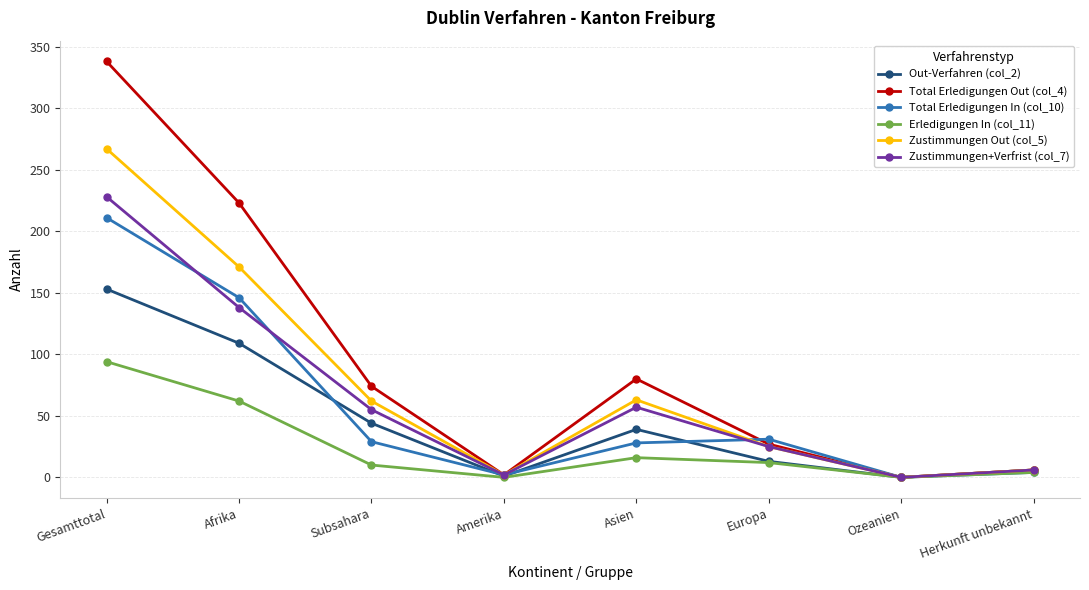

Where does the Zustimmungen+Verfrist (col_7) series first go above 55?

Gesamttotal